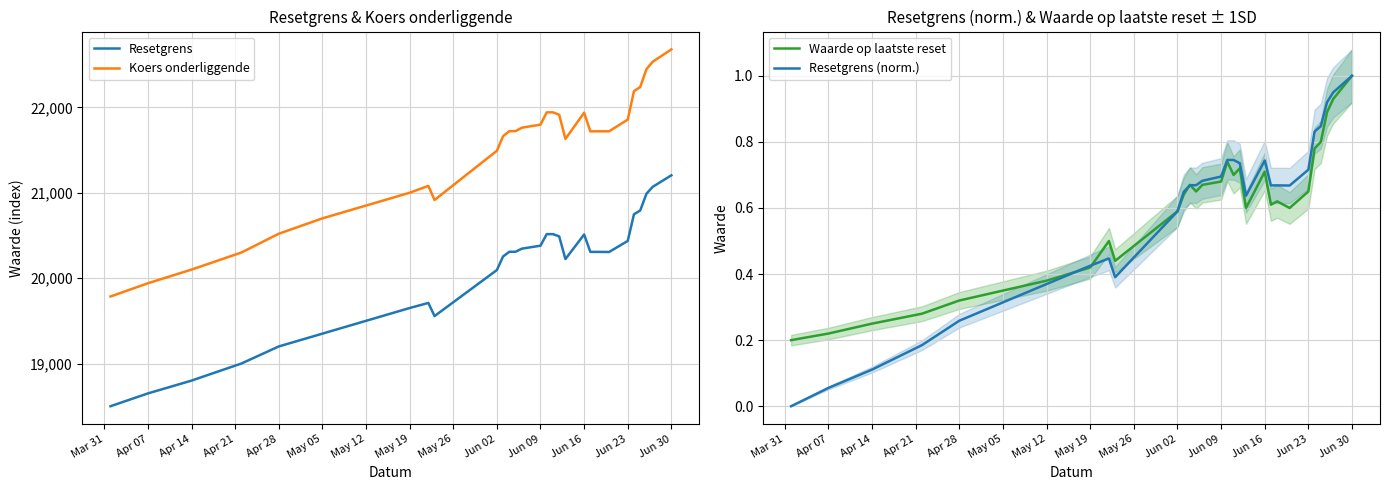

How many values in the Resetgrens series exceed 20307?

16